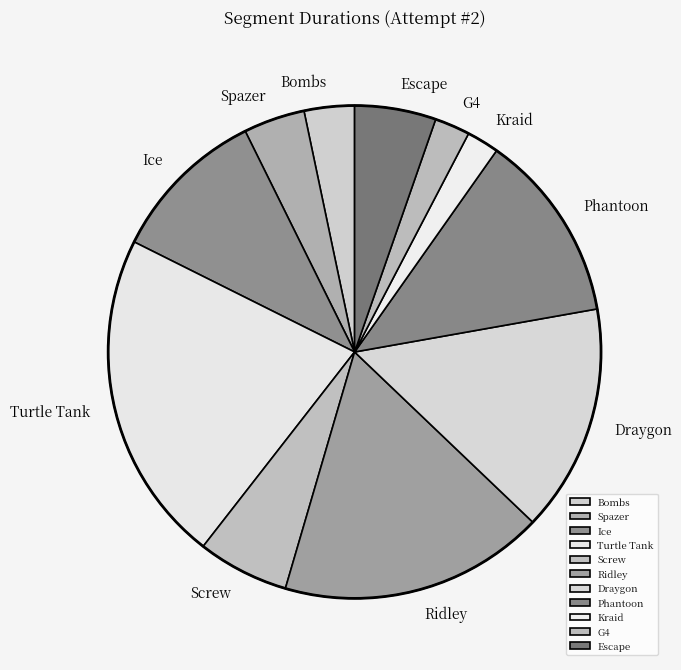

Is Spazer the majority of the pie?

No